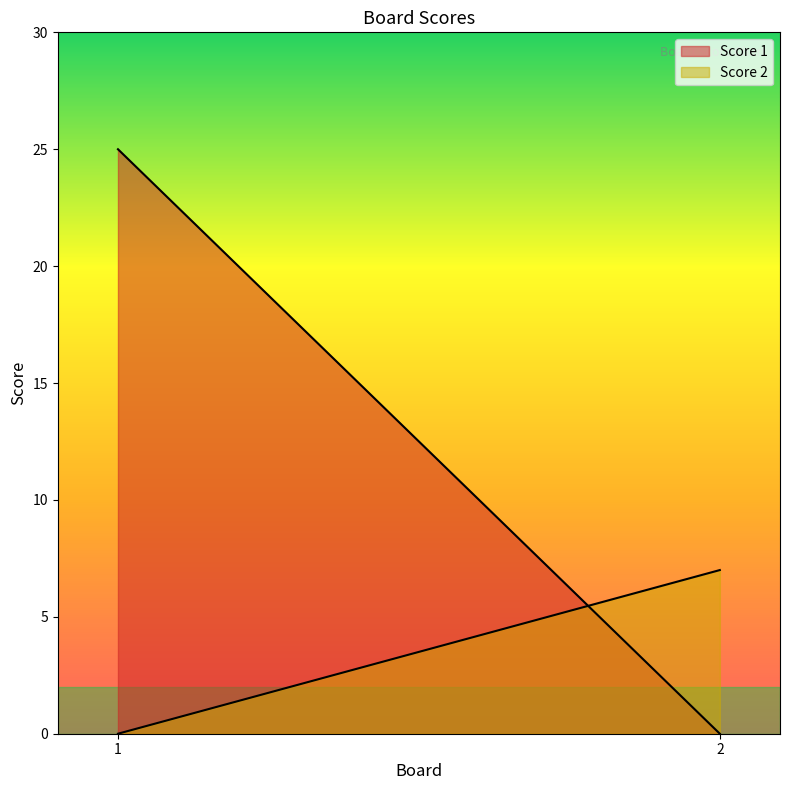

Reading right to left, extract all data points from this chart.

Score 1: 0	25
Score 2: 7	0